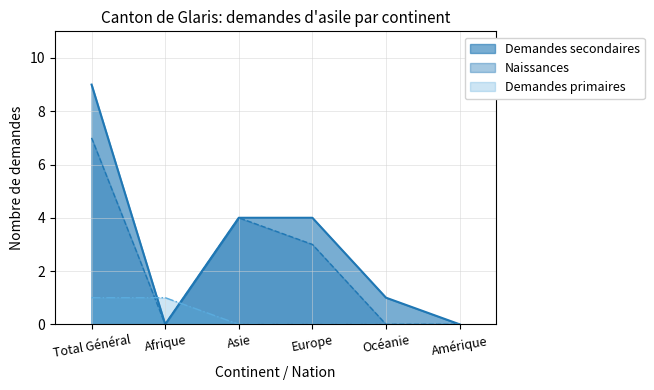

How many interior local peaks does the Naissances series have?

1